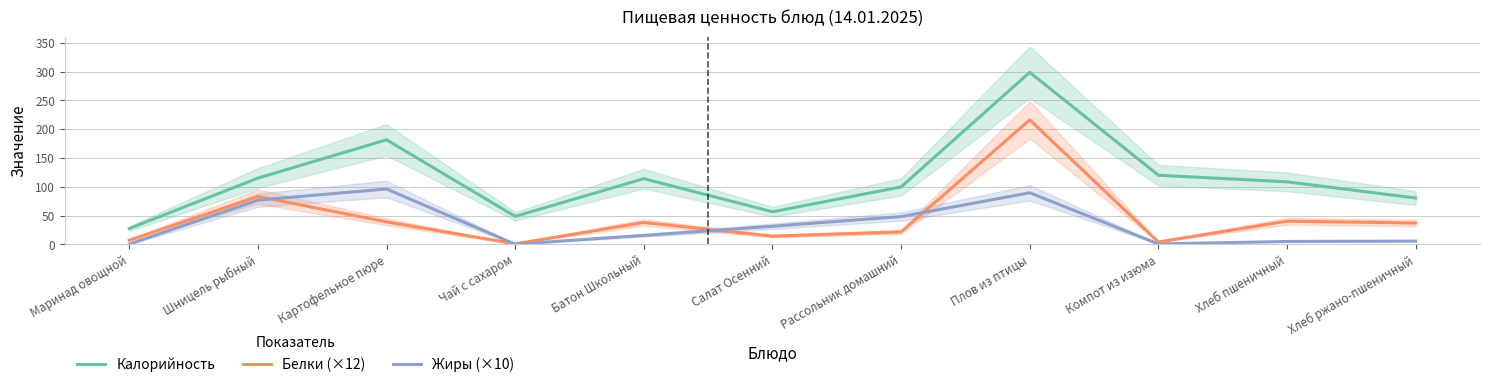

What is the greatest value displayed?

298.7